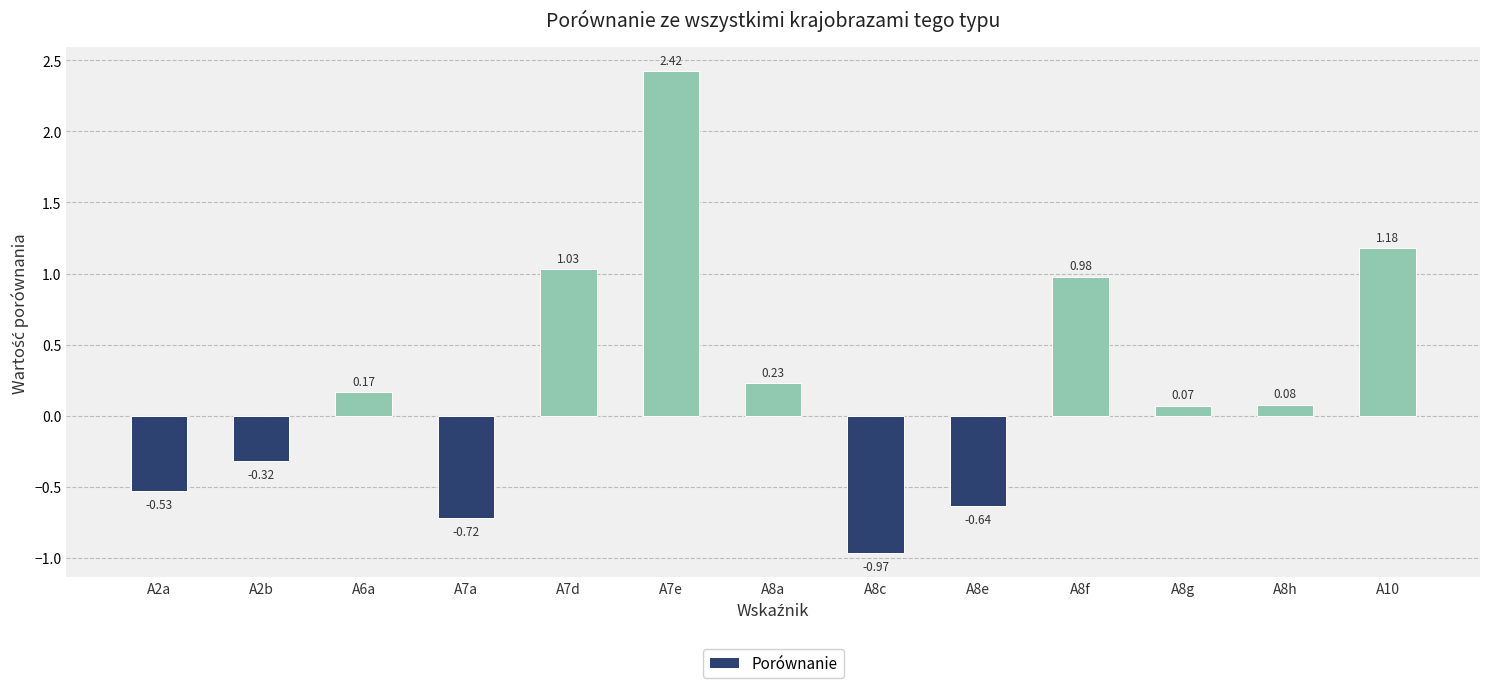

At which category does the chart reach its peak across all series?

A7e